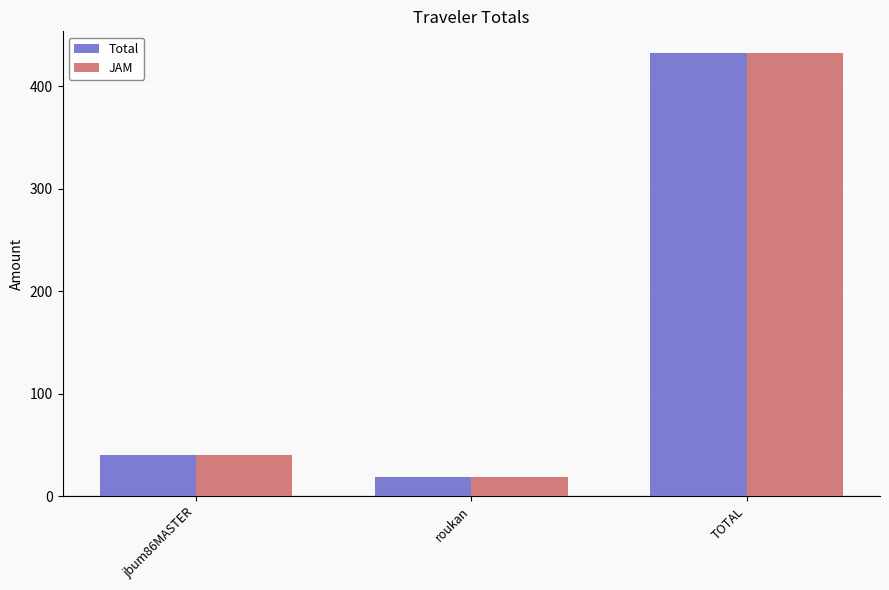

How many groups of bars are there?

3